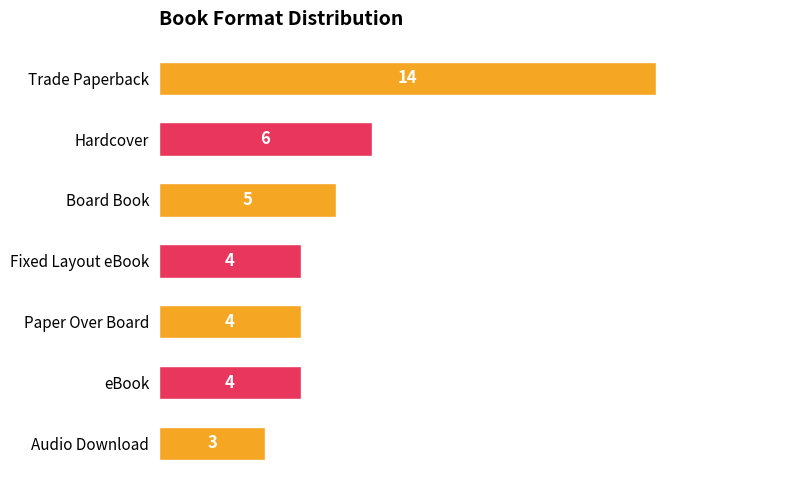

Are the bars horizontal?

Yes